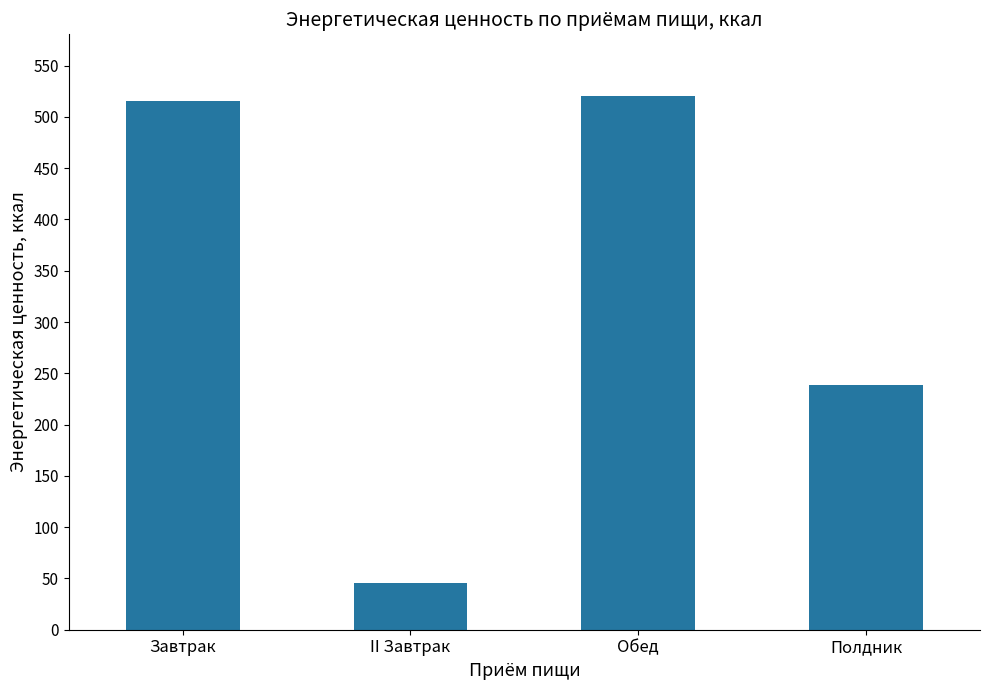

What is the difference between the second highest and minimum values?

469.8